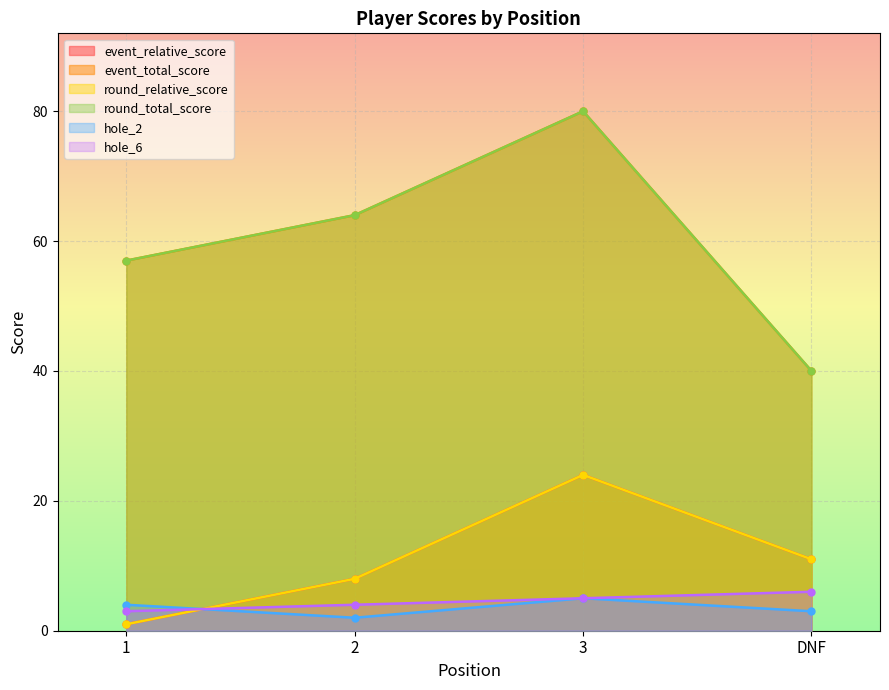

What is the difference between the event_total_score values at DNF and 2?

24